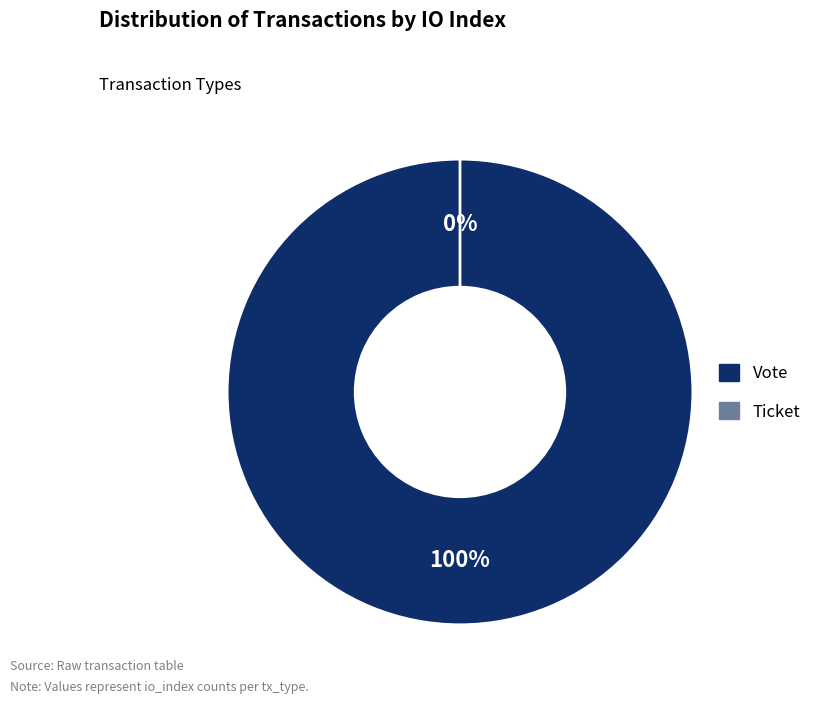

Which category has the biggest portion of the pie?

Vote